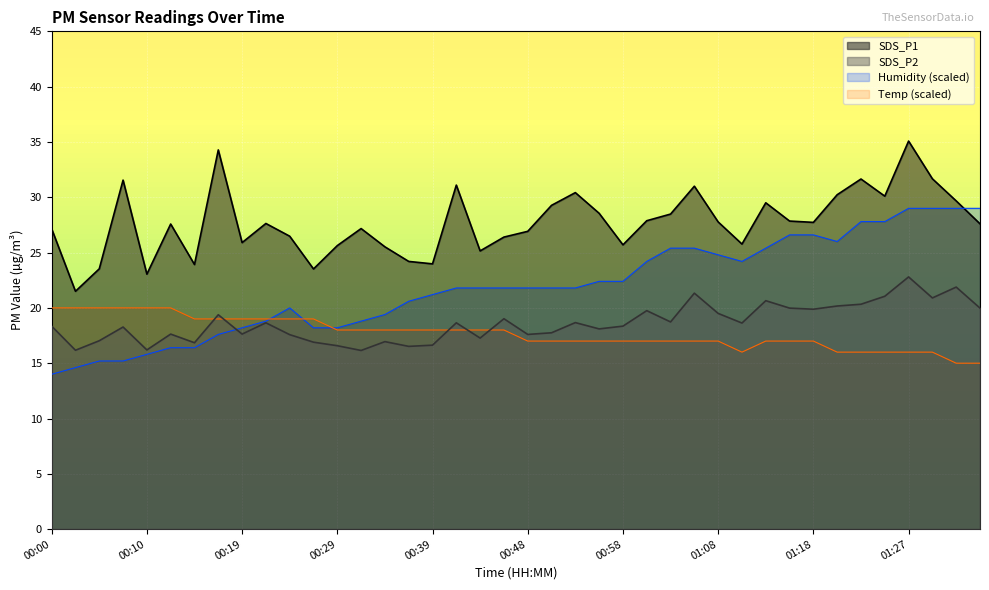

The value of SDS_P1 at 01:10 is 11.7. True or false?

False